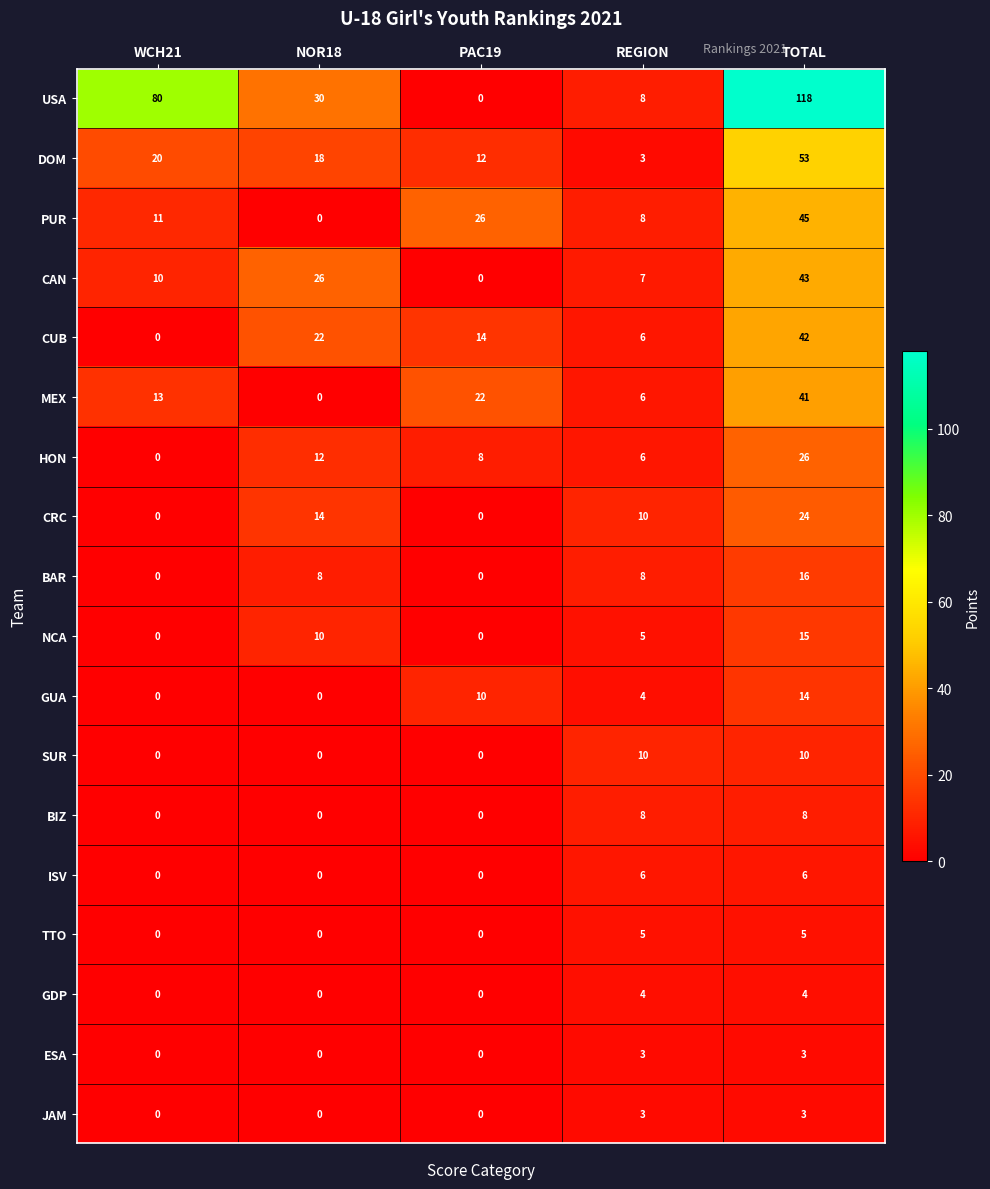

Between NOR18 and REGION, which series saw the biggest shift?

USA